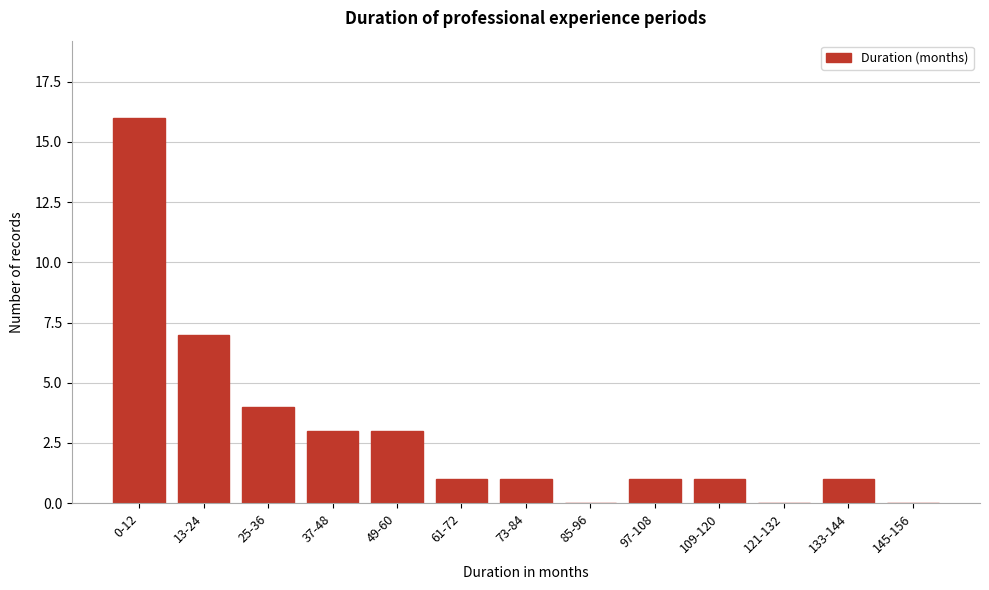

Reading left to right, extract all data points from this chart.

0-12=16	13-24=7	25-36=4	37-48=3	49-60=3	61-72=1	73-84=1	85-96=0	97-108=1	109-120=1	121-132=0	133-144=1	145-156=0